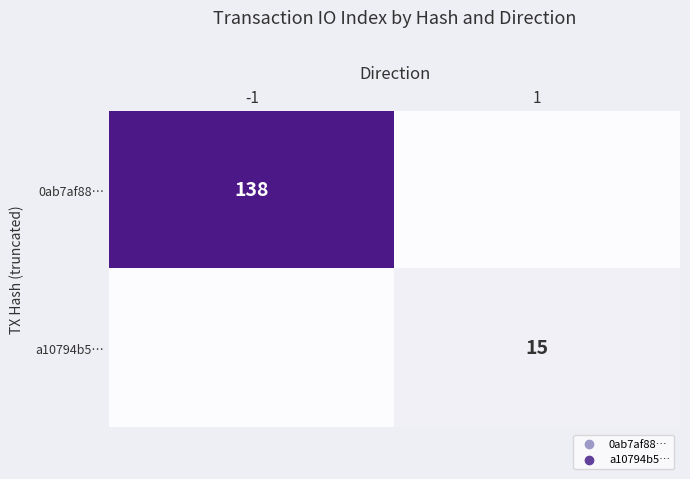

Is it true that a10794b5… equals 15 at 1?

True